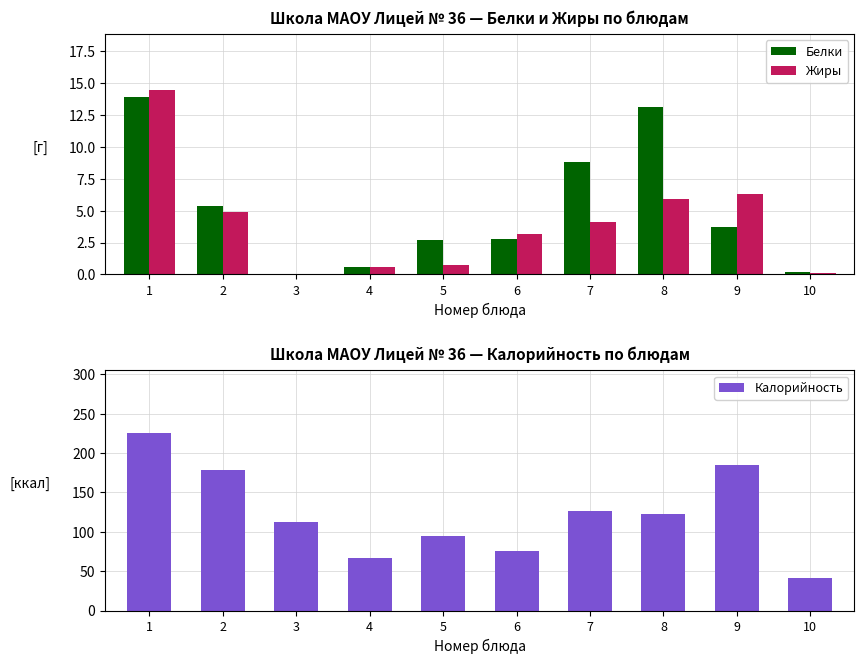

Is the value of Белки at 7 greater than the value of Калорийность at 1?

No